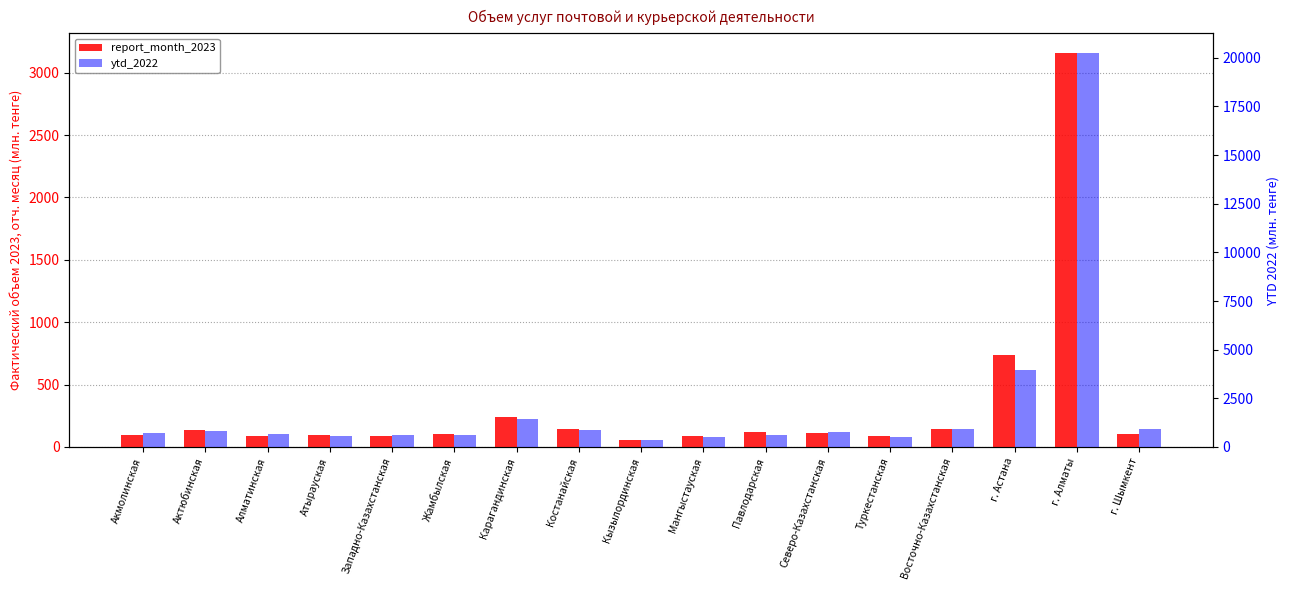

At which label is report_month_2023 closest to 1608?

г. Астана